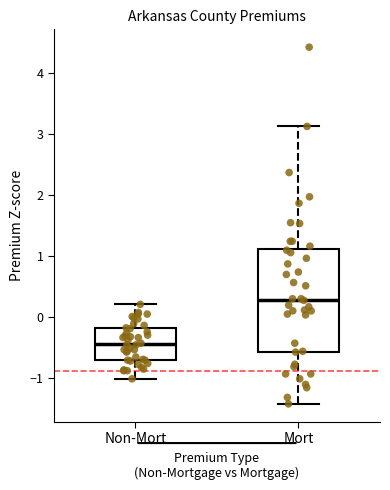

Where does the lower whisker of the box for Non-Mort end on the y-axis? The values are not printed on the chart, so give them approximately, as read against the axis.

-1.0